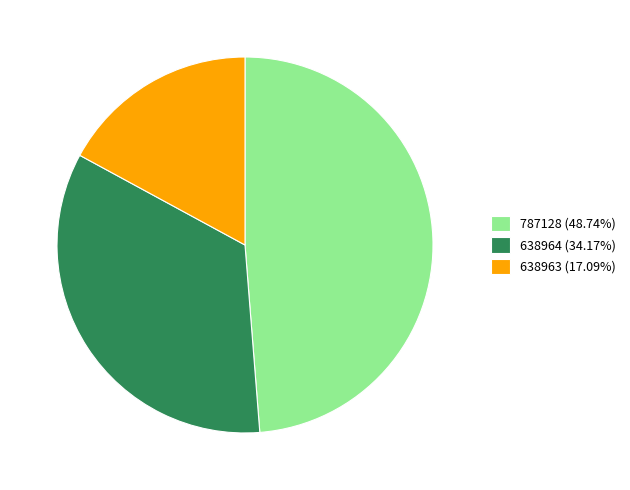

Combined, do 638963 (17.09%) and 787128 (48.74%) account for over 50%?

Yes